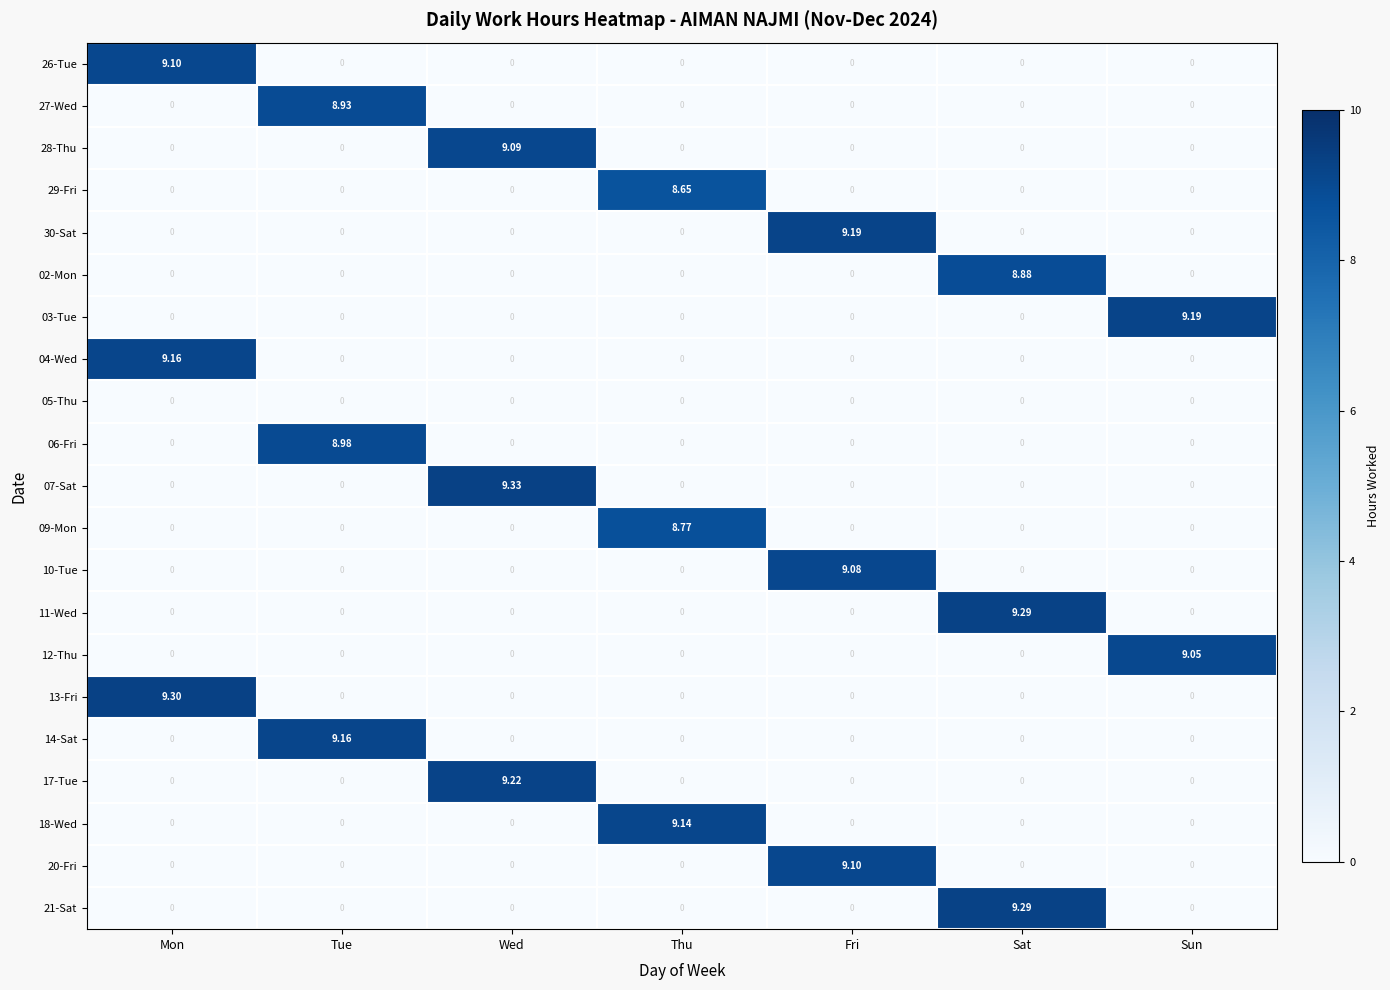

At which category does the chart reach its peak across all series?

Wed